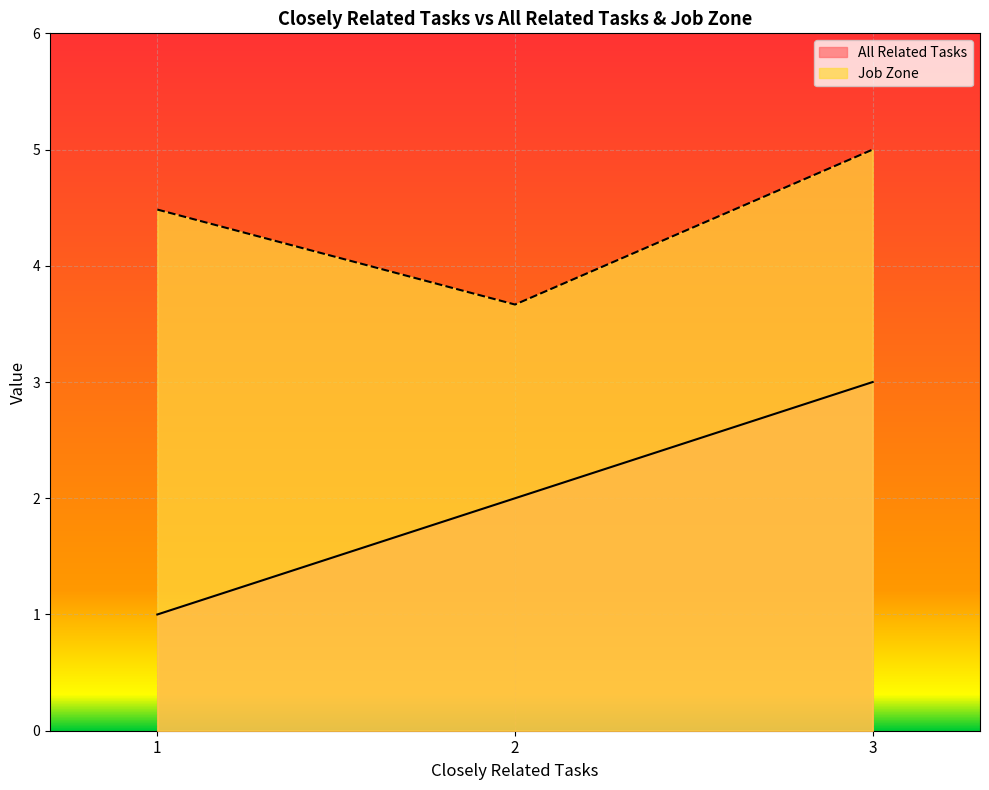

The All Related Tasks series shows 3.0 at 3. True or false?

True